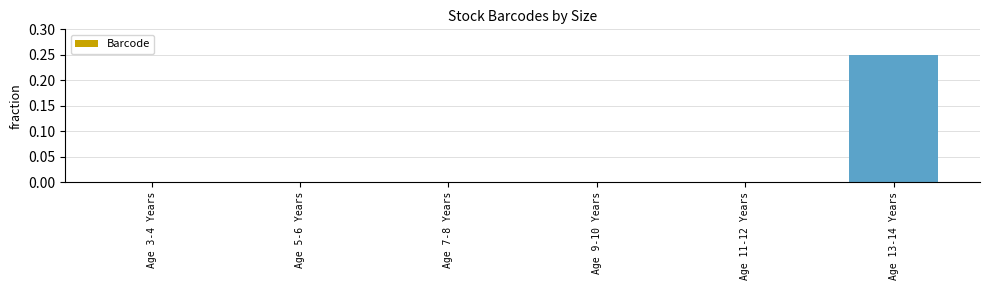

Are the bars horizontal?

No